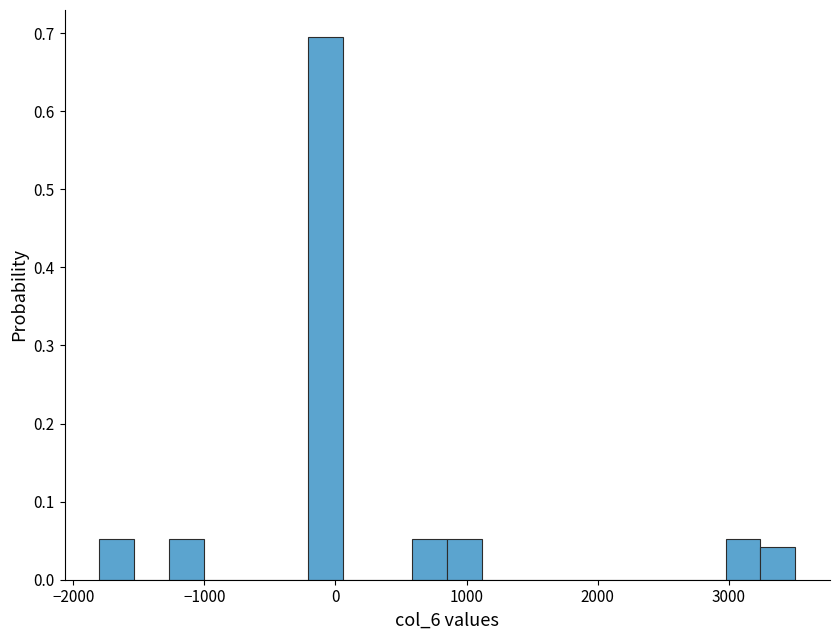

Read against the x-axis, roughly where is the centre of the tallest bar?

-100